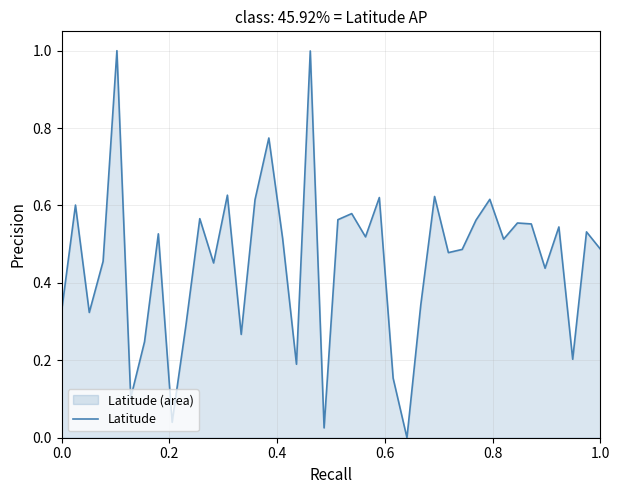

Reading right to left, extract all data points from this chart.

0.5	0.5	0.2	0.5	0.4	0.6	0.6	0.5	0.6	0.6	0.5	0.5	0.6	0.3	0.0	0.2	0.6	0.5	0.6	0.6	0.0	1.0	0.2	0.5	0.8	0.6	0.3	0.6	0.5	0.6	0.3	0.0	0.5	0.2	0.1	1.0	0.5	0.3	0.6	0.3